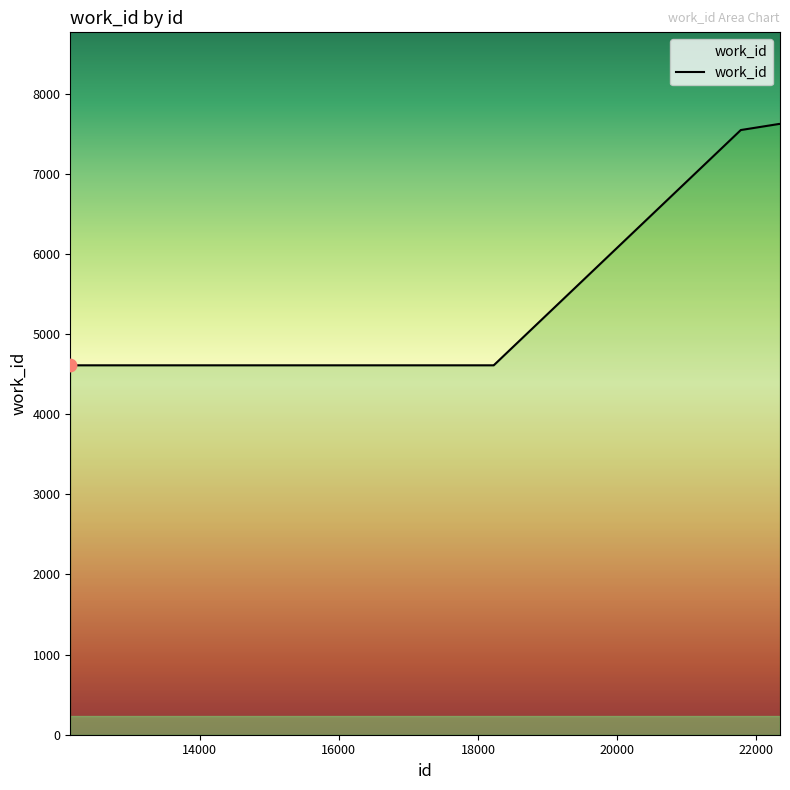

What is the smallest value displayed?

4610